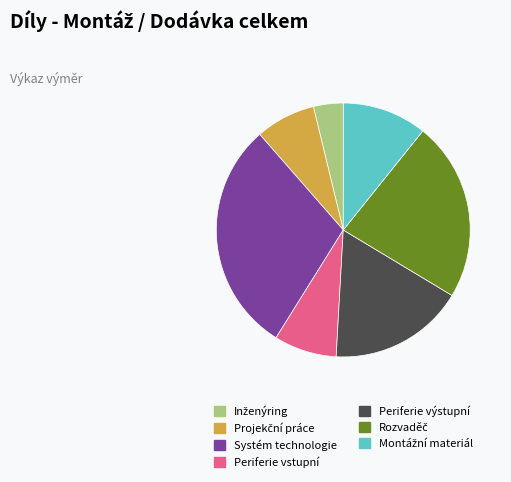

Is there any slice that represents more than half of the pie?

No